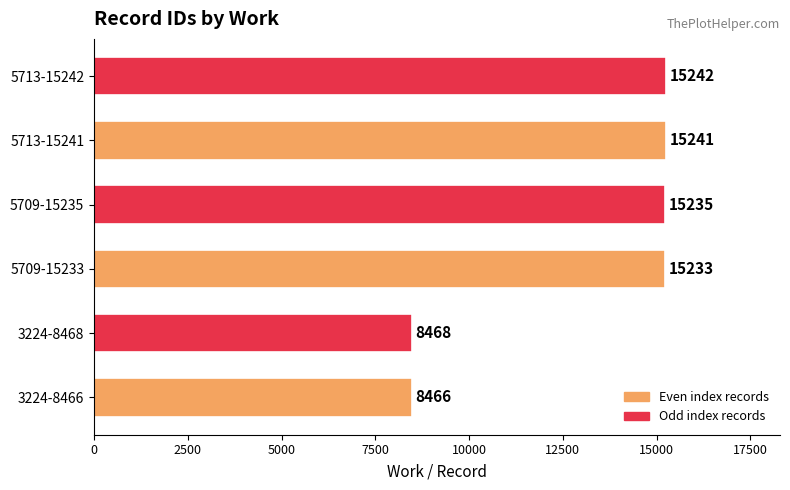

List the labels in order of value, largest first.

5713-15242, 5713-15241, 5709-15235, 5709-15233, 3224-8468, 3224-8466